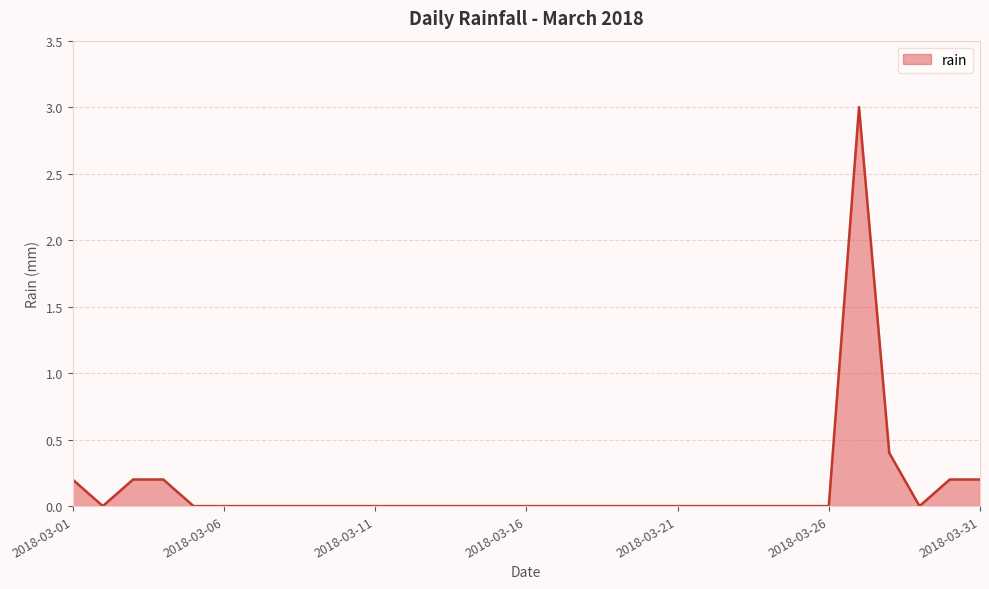

What is the greatest value displayed?

3.0